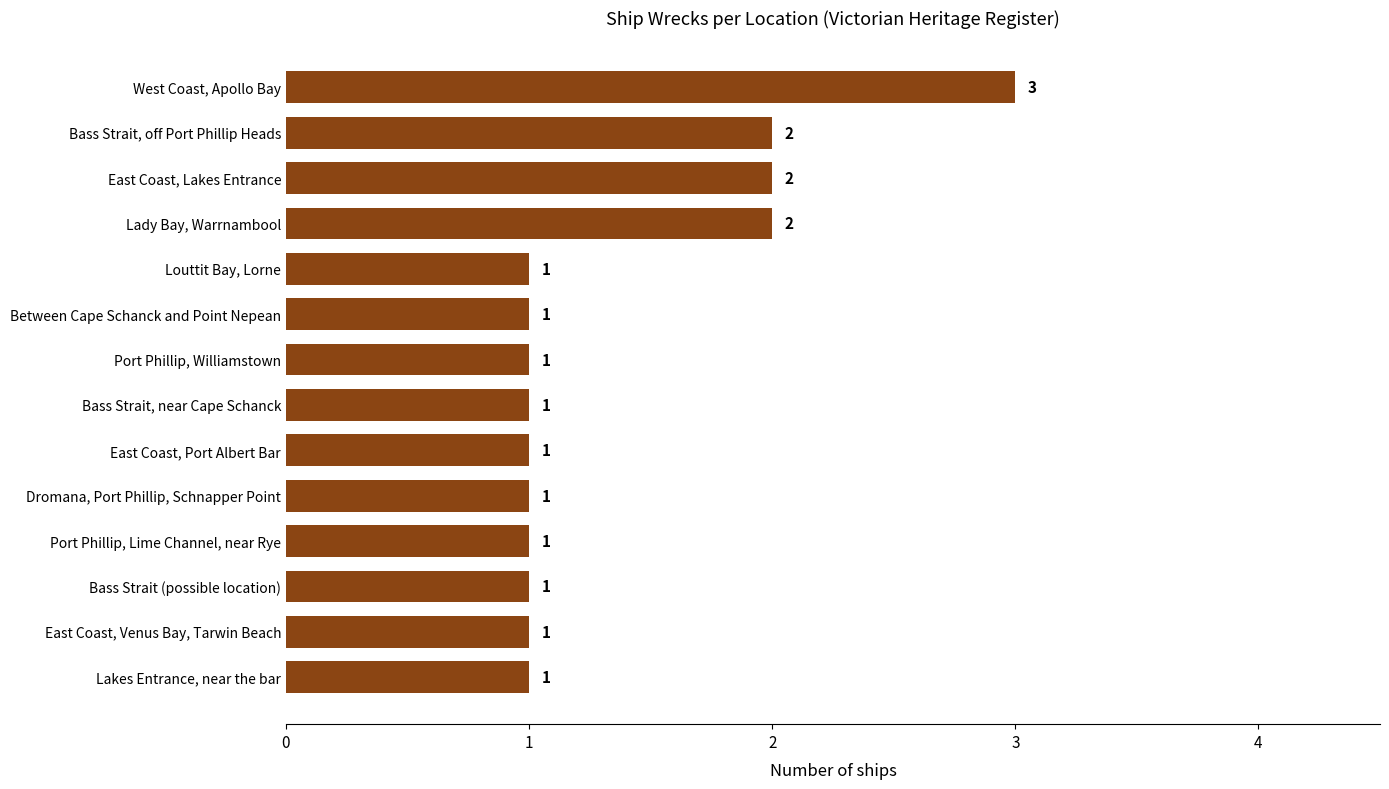

Does the chart contain any negative values?

No